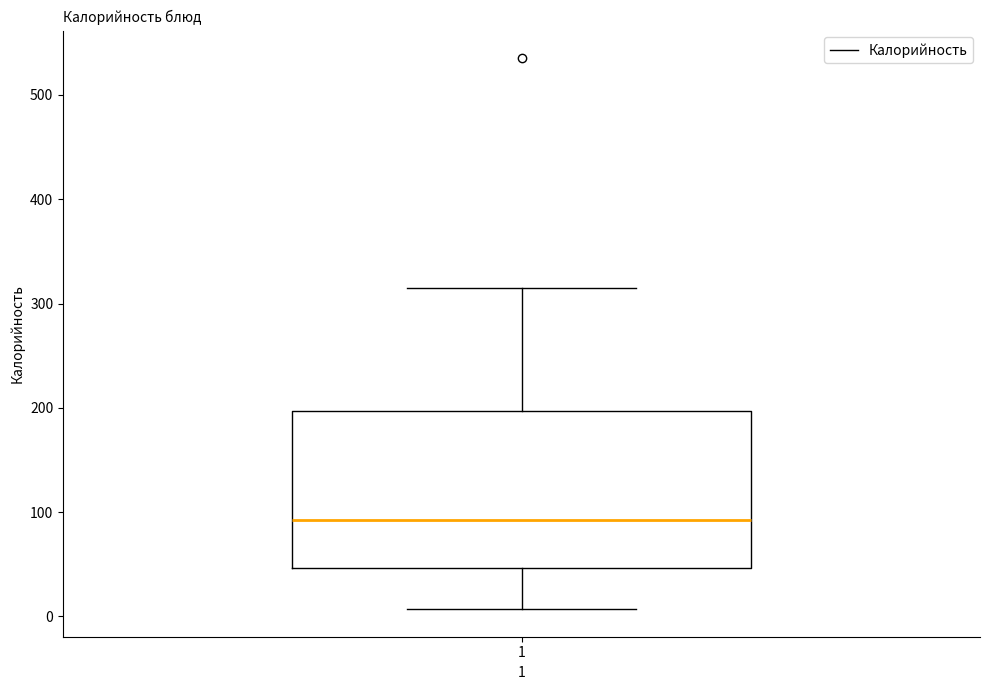

Where does the upper whisker of the box at x = 1 end on the y-axis? The values are not printed on the chart, so give them approximately, as read against the axis.

320